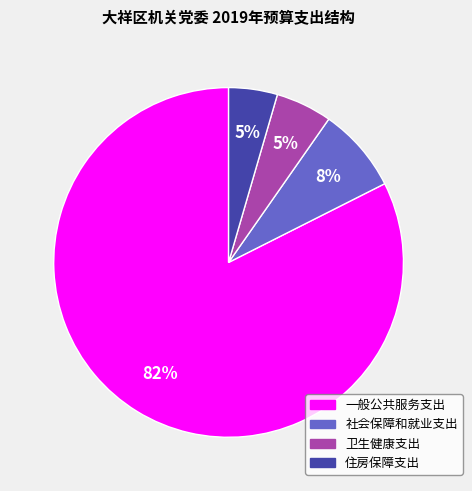

To the nearest percent, what is the difference between the 卫生健康支出 and 社会保障和就业支出 slice percentages?

3%